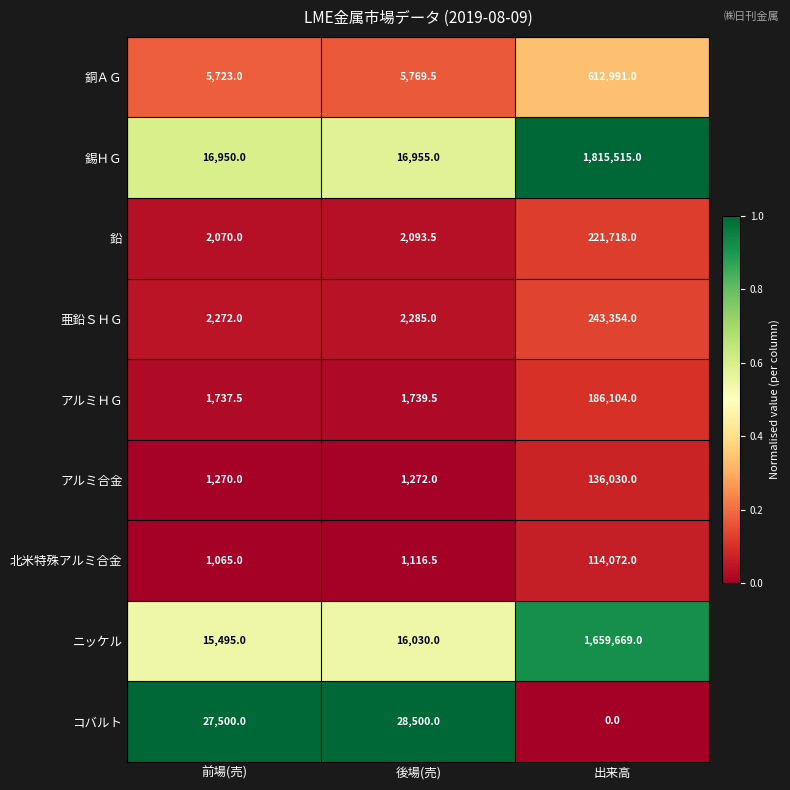

The value of ニッケル at 出来高 is 1659669.0. True or false?

True